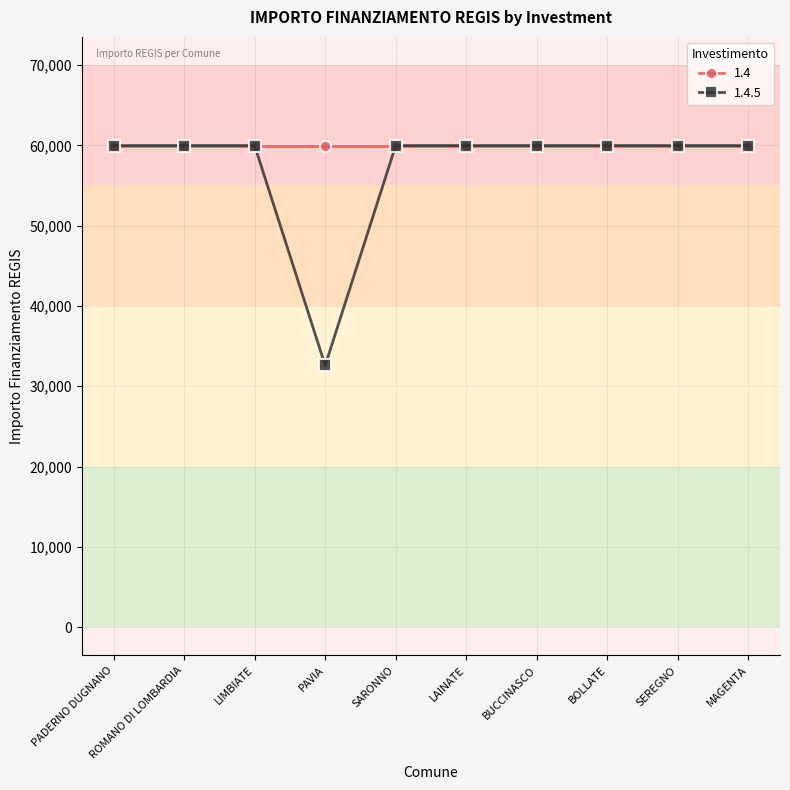

True or false: 1.4 has a value of 59966 at PADERNO DUGNANO.

True